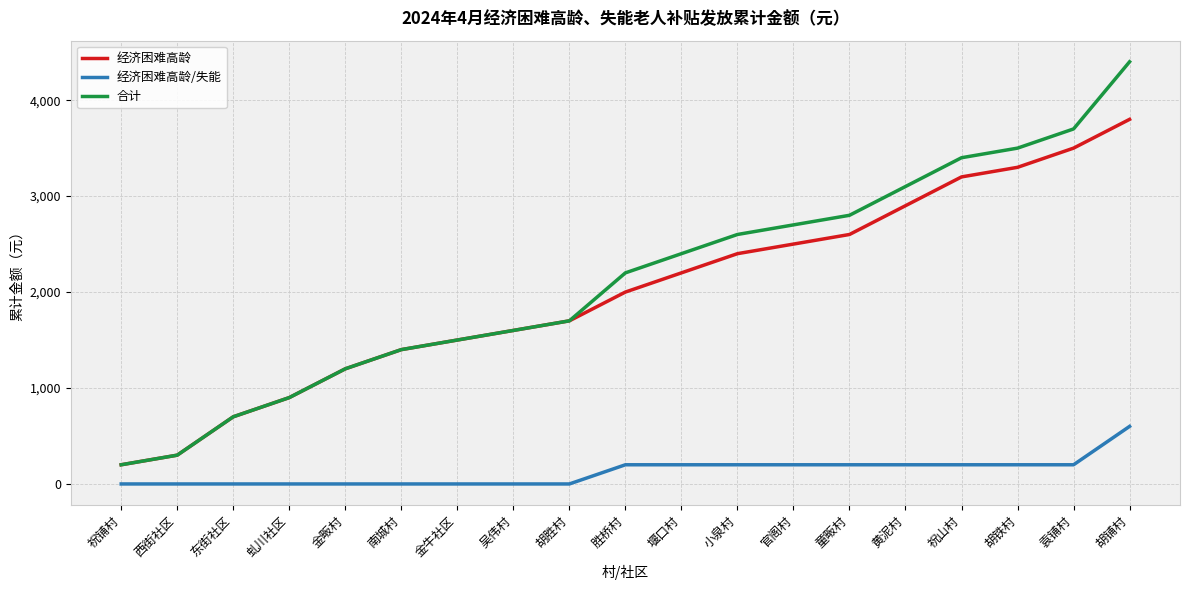

The 经济困难高龄 series shows 1400 at 南城村. True or false?

True